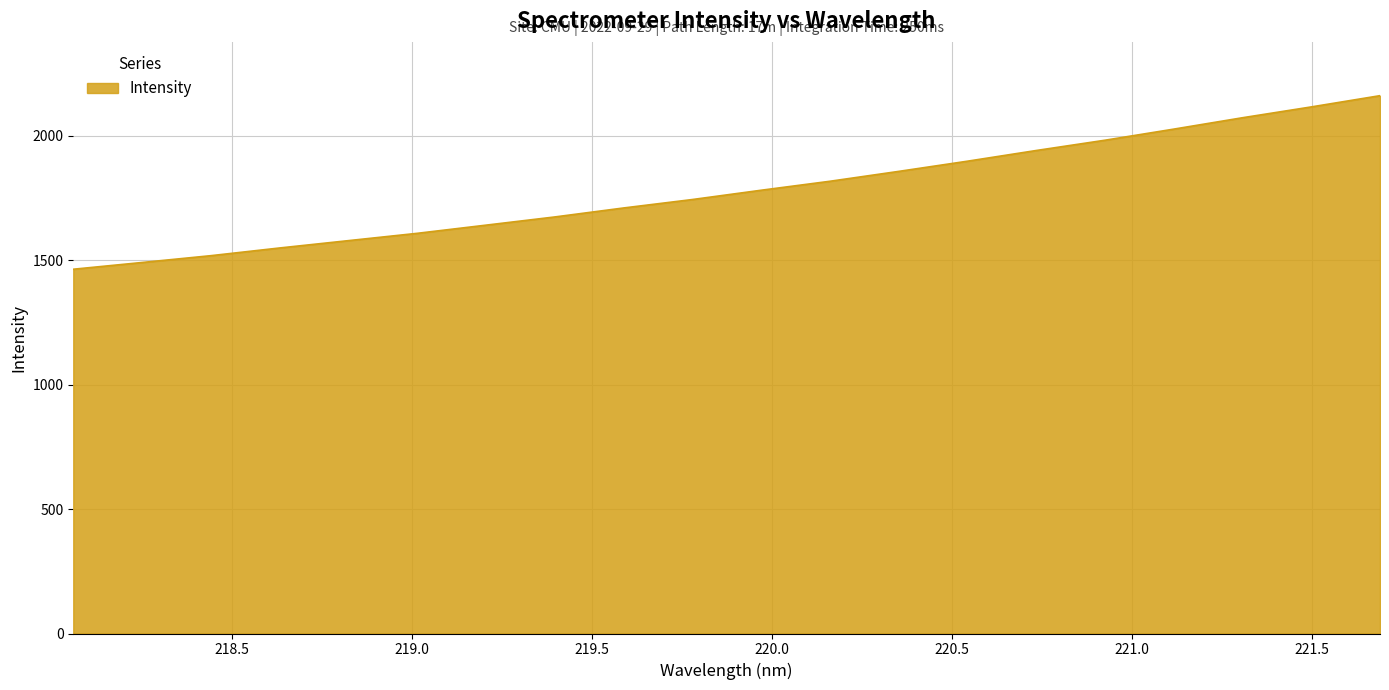

What is the difference between the maximum and minimum values?

697.2